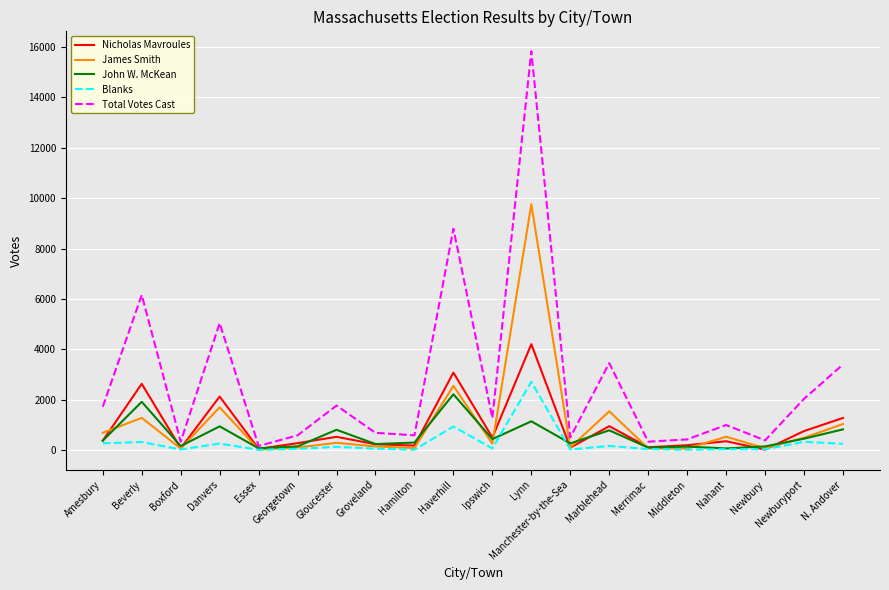

Does the chart display data point markers on the line(s)?

No